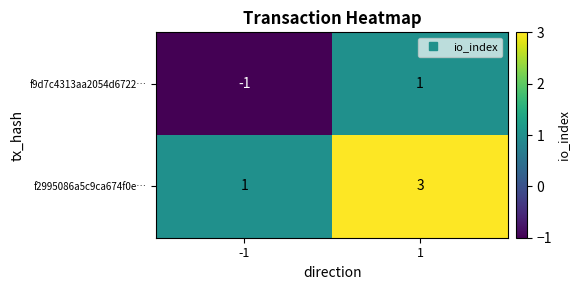

How many distinct data groups are displayed?

2